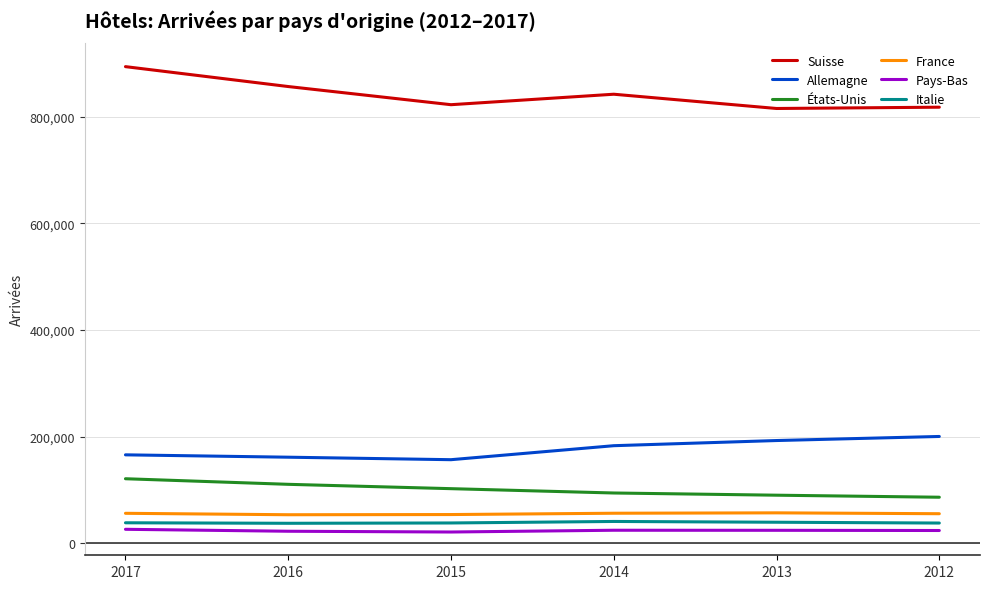

What is the maximum value for Italie?

41105